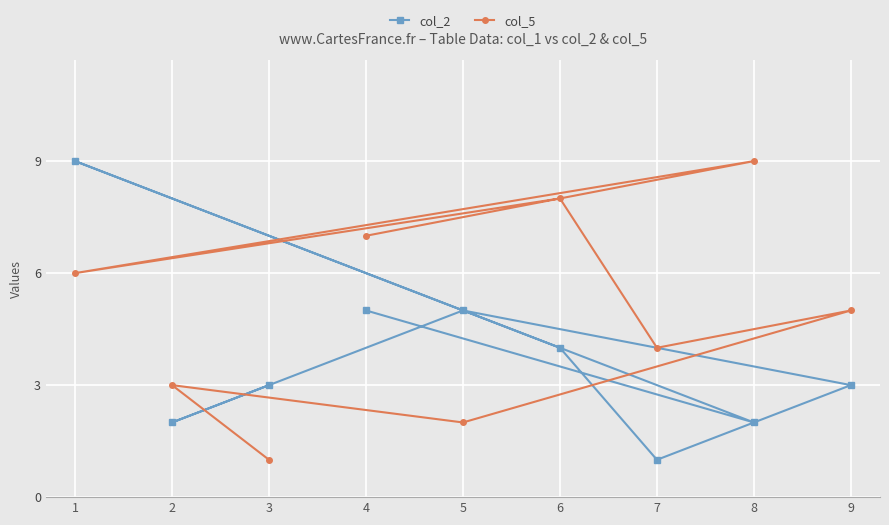

What is the total value across all series at 9?

8